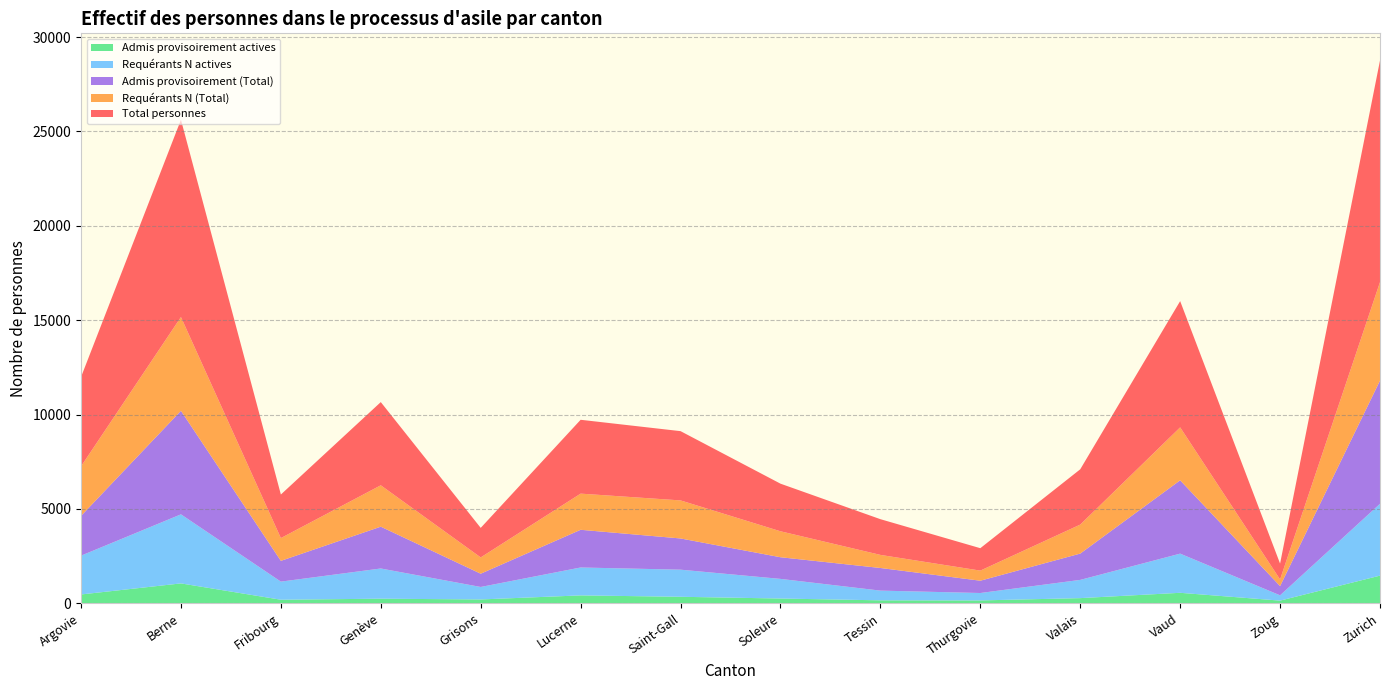

Reading left to right, list all the values displayed in this chart.

Total personnes: 4731	10451	2307	4407	1565	3912	3669	2522	1892	1187	2929	6688	841	11741
Requérants N (Total): 2624	4966	1206	2192	862	1915	2015	1375	693	535	1535	2804	351	5216
Admis provisoirement (Total): 2107	5485	1101	2215	703	1997	1654	1147	1199	652	1394	3884	490	6525
Requérants N actives: 2055	3658	959	1600	661	1478	1436	1040	515	393	966	2075	280	3805
Admis provisoirement actives: 472	1058	193	248	208	423	349	257	161	156	278	560	146	1470